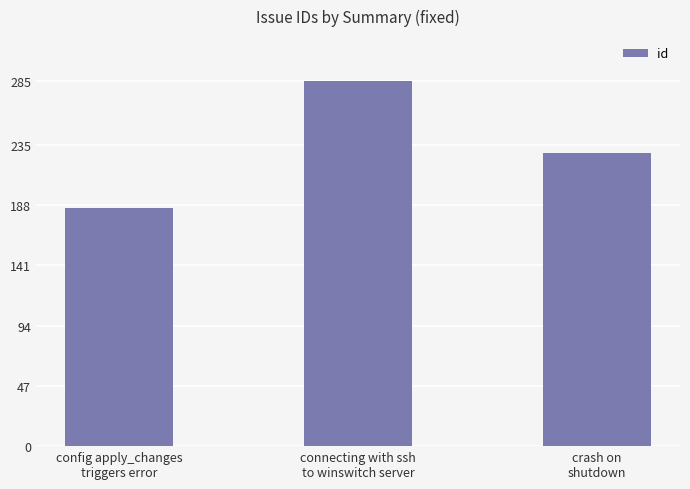

Count the number of categories in the chart.

3